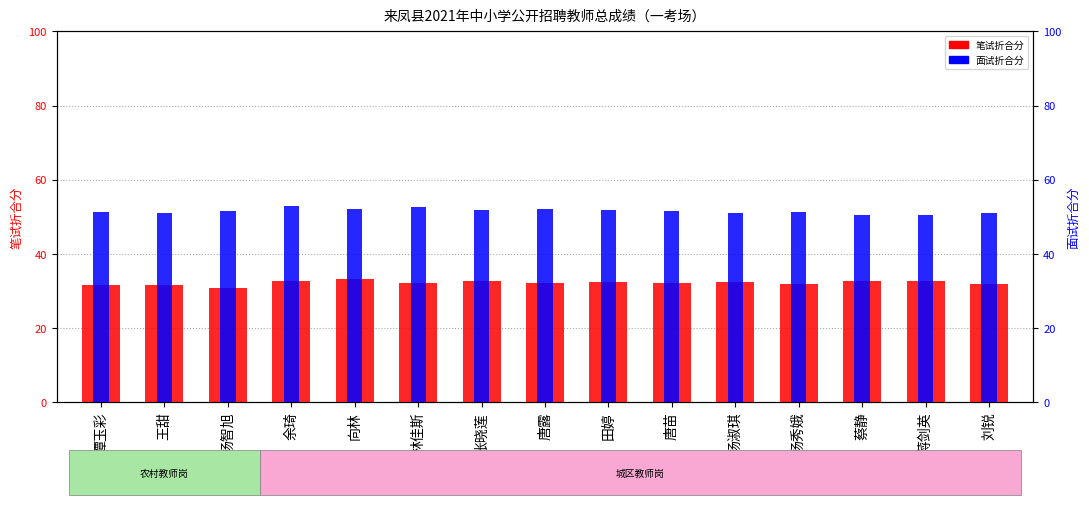

How many groups of bars are there?

15